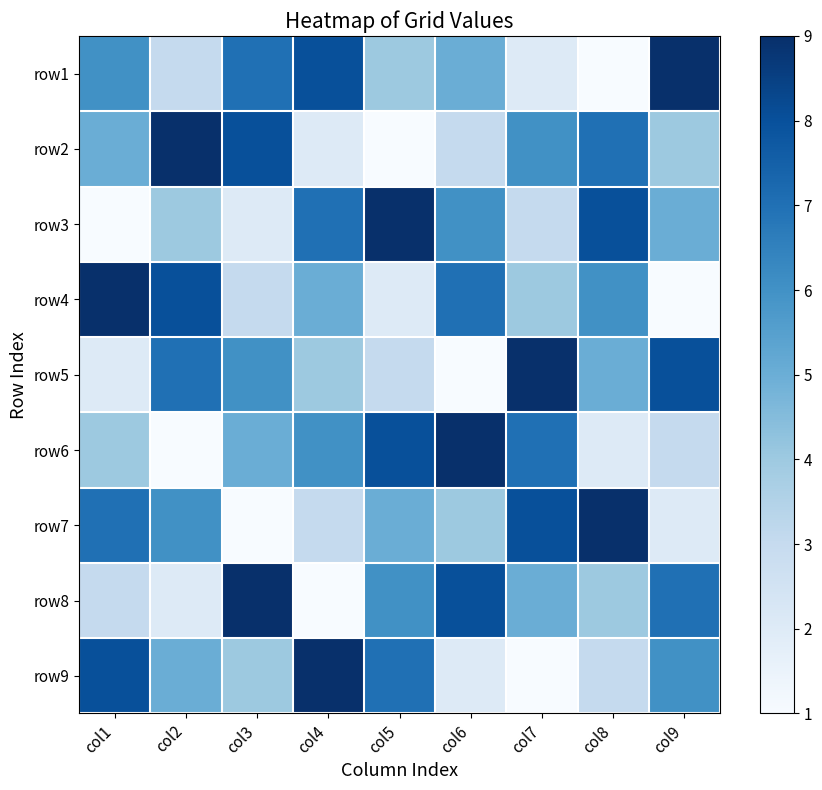

Reading left to right, list all the values displayed in this chart.

row1: col1=6	col2=3	col3=7	col4=8	col5=4	col6=5	col7=2	col8=1	col9=9
row2: col1=5	col2=9	col3=8	col4=2	col5=1	col6=3	col7=6	col8=7	col9=4
row3: col1=1	col2=4	col3=2	col4=7	col5=9	col6=6	col7=3	col8=8	col9=5
row4: col1=9	col2=8	col3=3	col4=5	col5=2	col6=7	col7=4	col8=6	col9=1
row5: col1=2	col2=7	col3=6	col4=4	col5=3	col6=1	col7=9	col8=5	col9=8
row6: col1=4	col2=1	col3=5	col4=6	col5=8	col6=9	col7=7	col8=2	col9=3
row7: col1=7	col2=6	col3=1	col4=3	col5=5	col6=4	col7=8	col8=9	col9=2
row8: col1=3	col2=2	col3=9	col4=1	col5=6	col6=8	col7=5	col8=4	col9=7
row9: col1=8	col2=5	col3=4	col4=9	col5=7	col6=2	col7=1	col8=3	col9=6